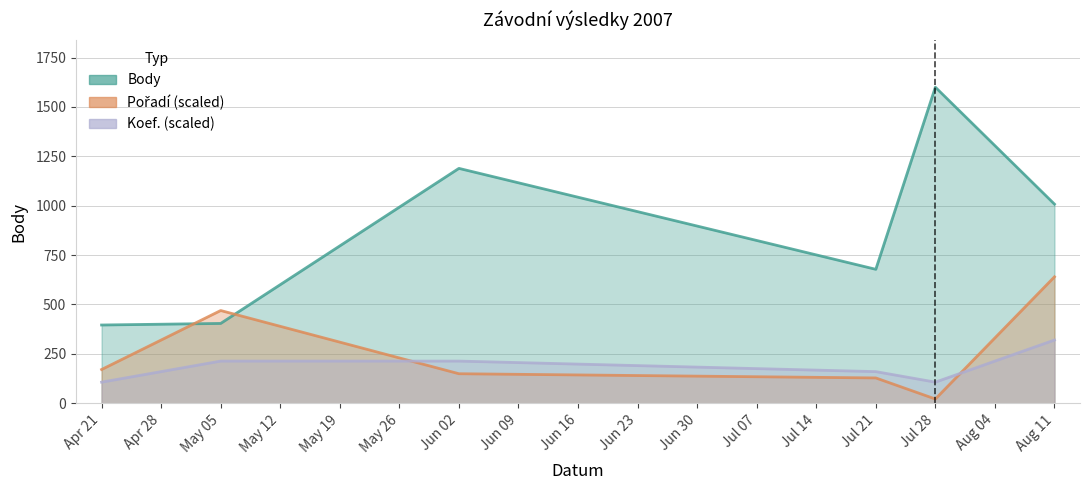

Is it true that Pořadí equals 167.5 at May 05?

False